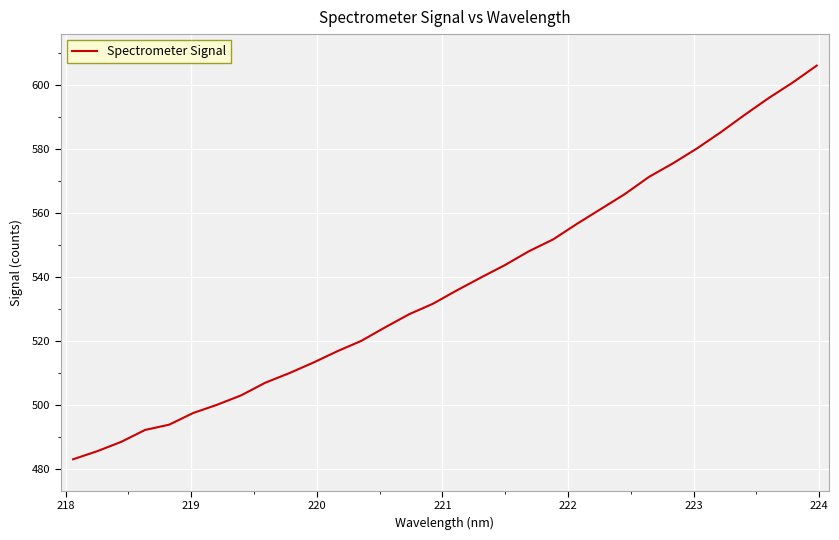

What is the difference between the maximum and second lowest values?

120.6